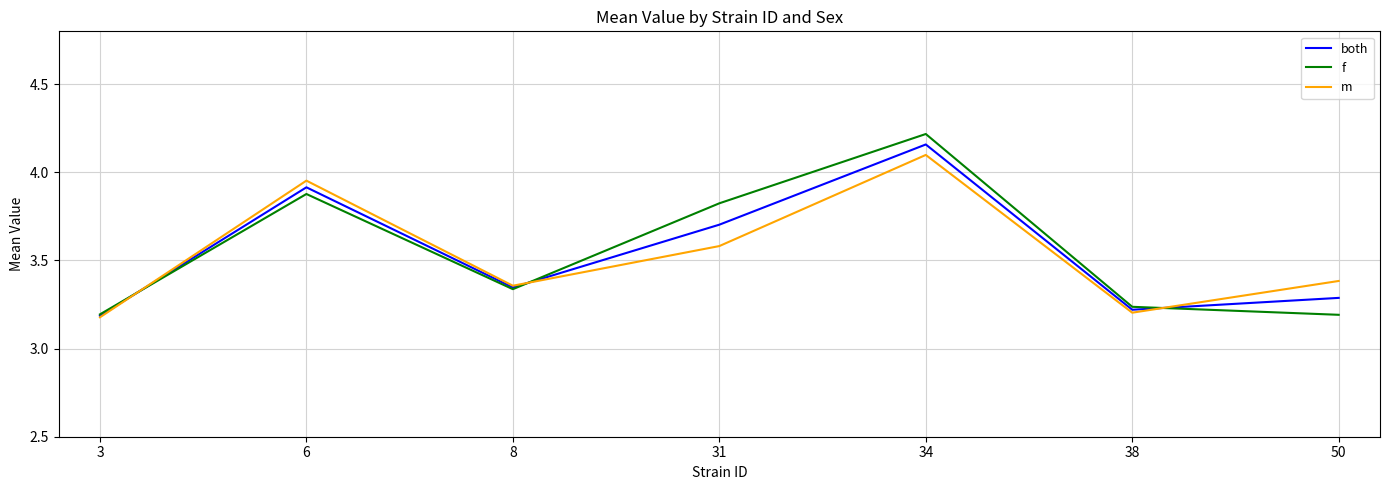

True or false: both and m intersect in this chart.

True